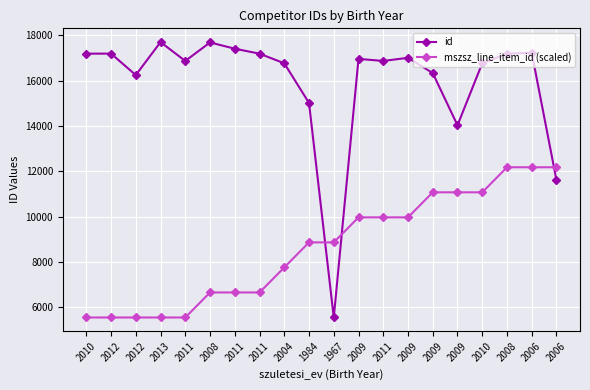

What is the difference between the maximum and minimum values in the id series?

12154.0